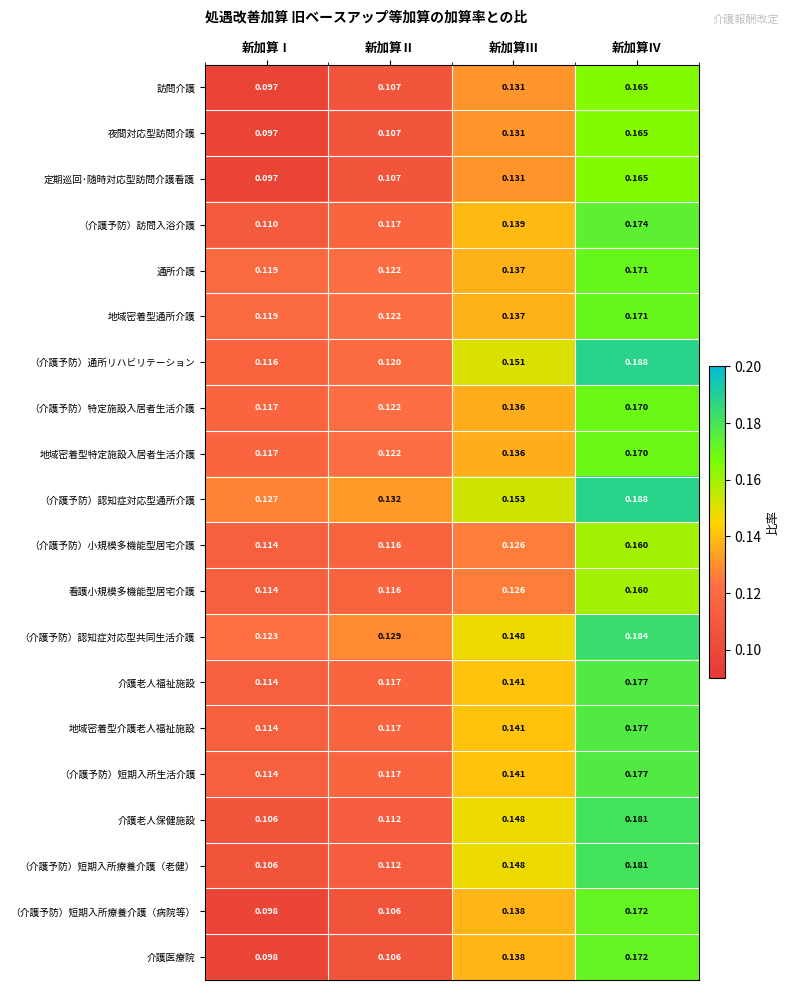

Which series has the largest total across all categories?

（介護予防）認知症対応型通所介護